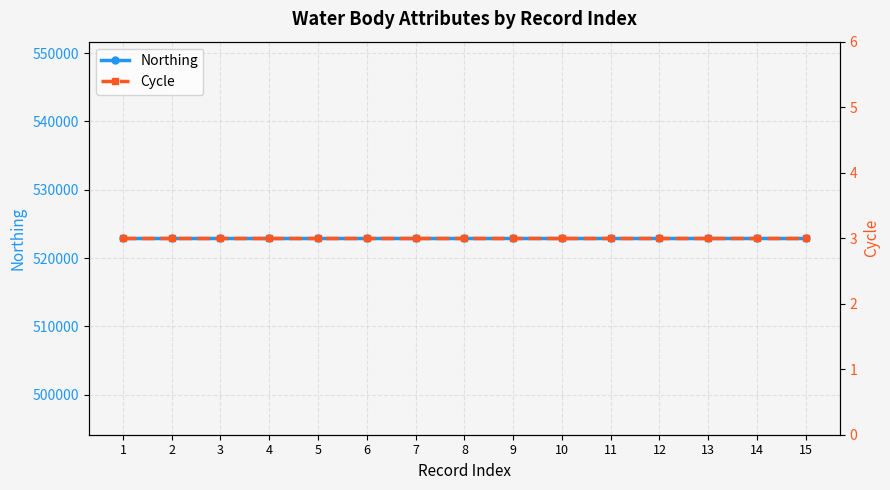

True or false: Northing and Cycle intersect in this chart.

False